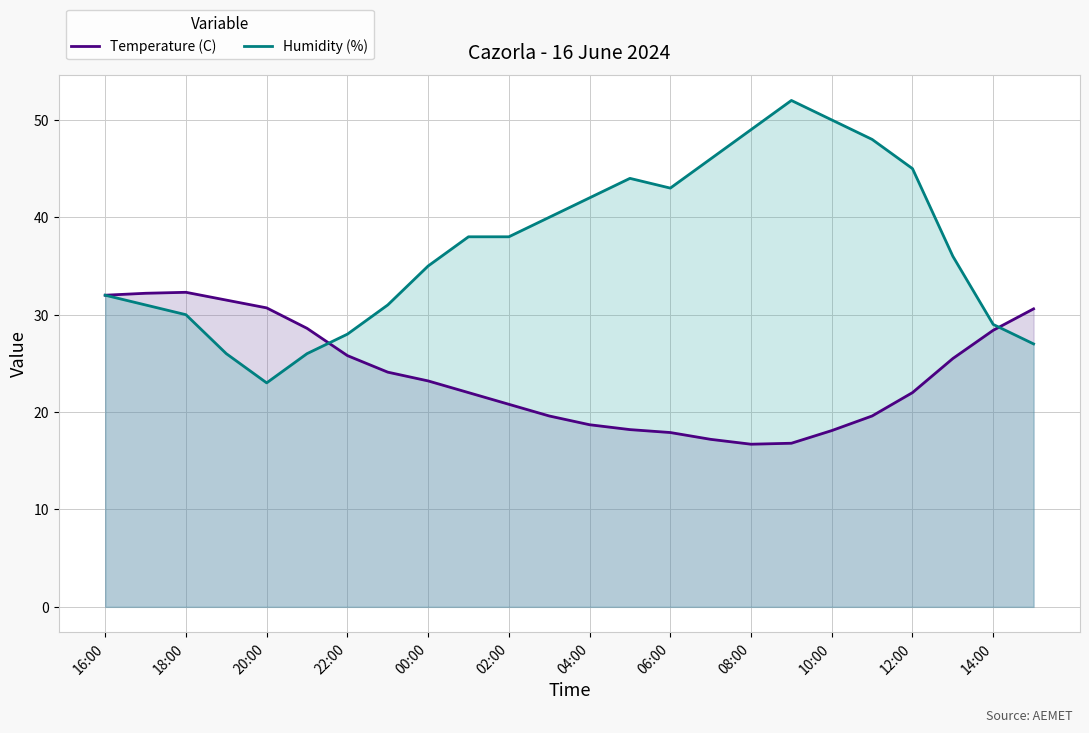

True or false: Humidity (%) has more than 2 interior local peaks.

False